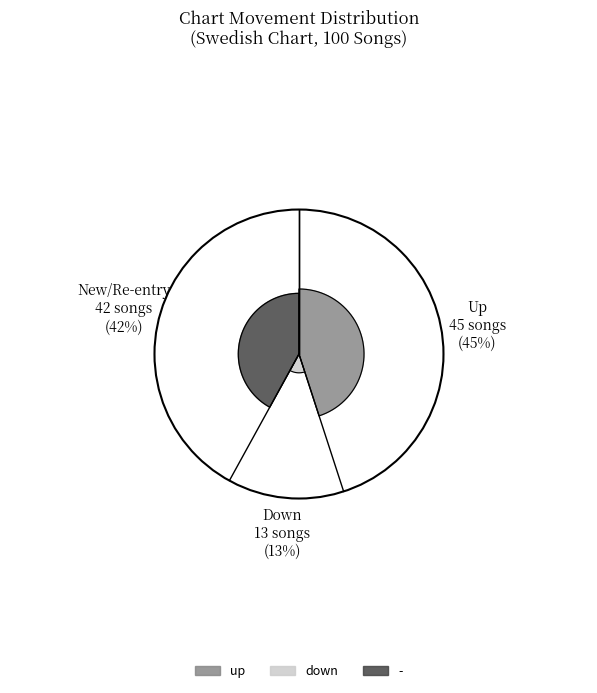

Which slice is the smallest?

down